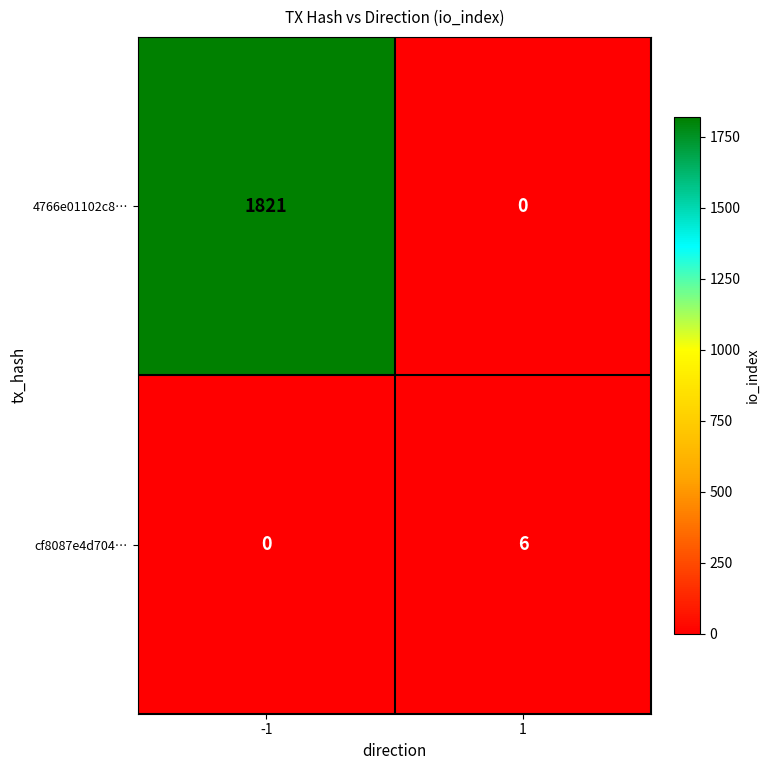

List the series in order of their overall mean, highest first.

4766e01102c8…, cf8087e4d704…